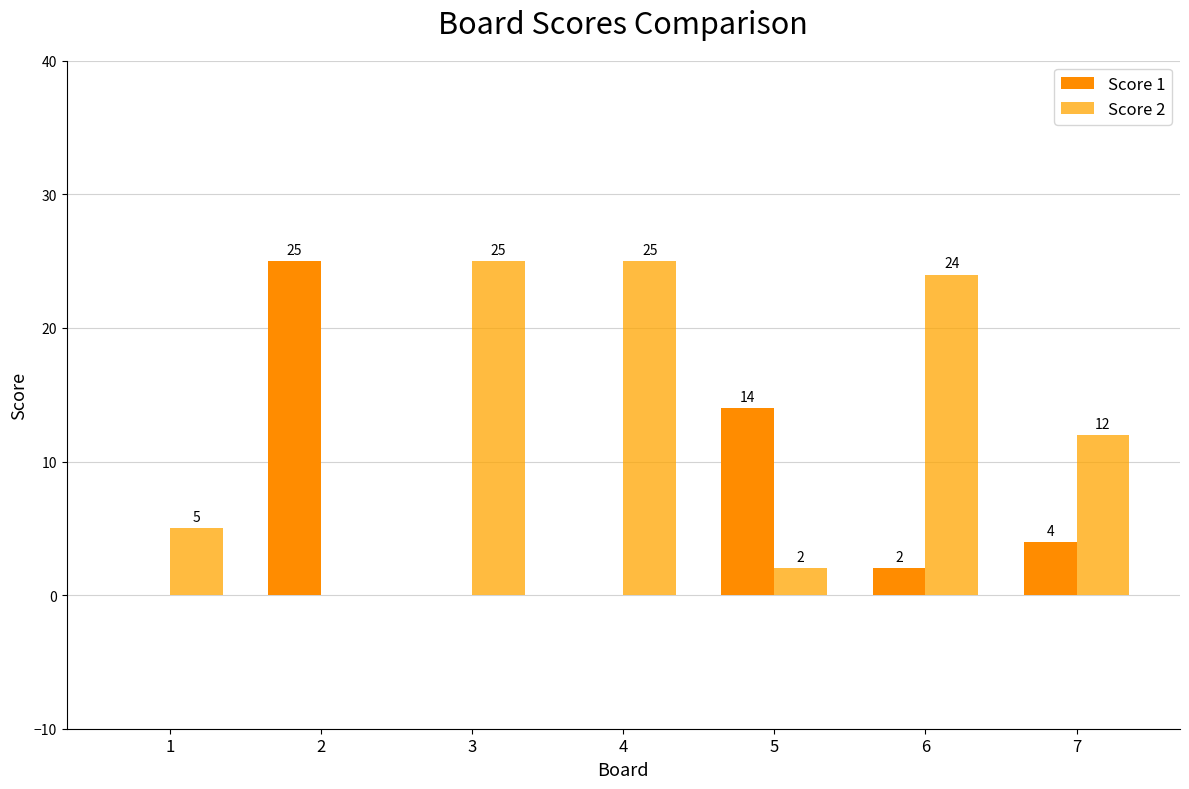

Reading right to left, what are all the values shown in this chart?

Score 1: 4	2	14	0	0	25	0
Score 2: 12	24	2	25	25	0	5